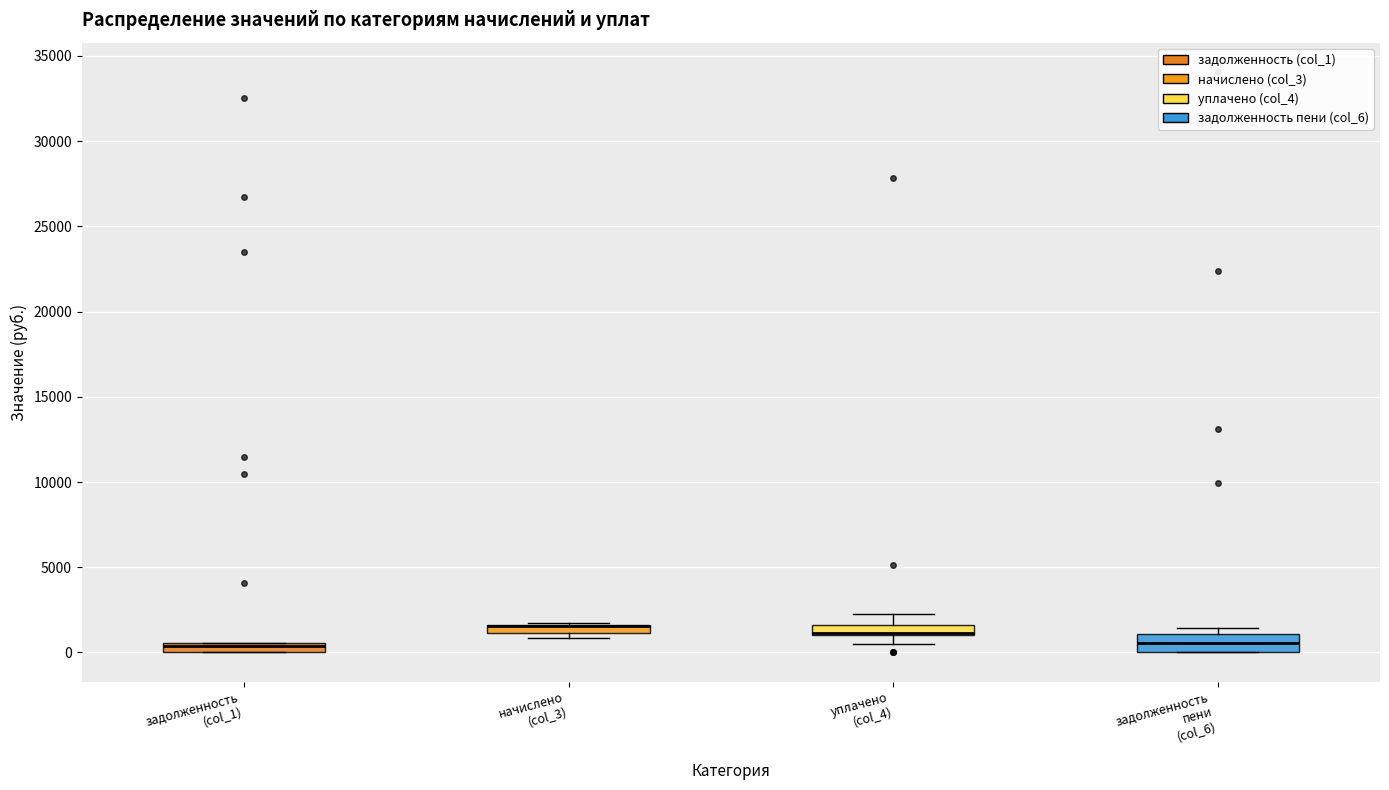

Where is the upper edge of the box for задолженность (col_1) on the y-axis? The values are not printed on the chart, so give them approximately, as read against the axis.

500